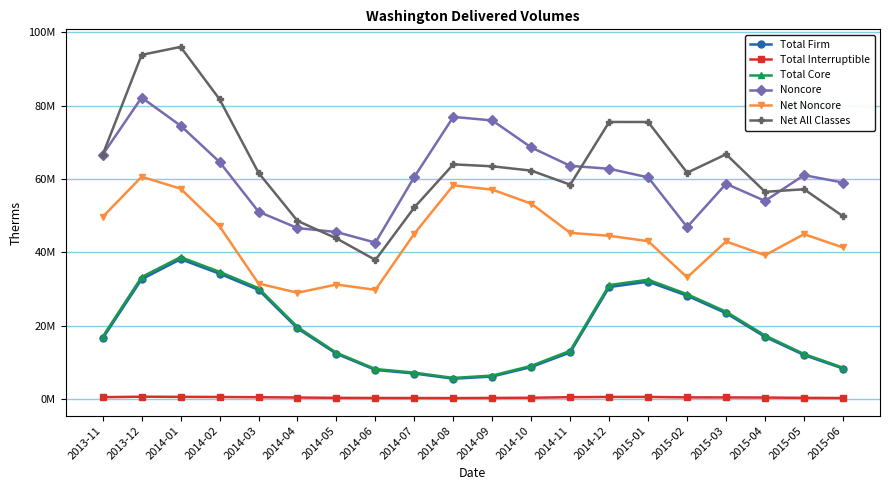

Reading right to left, list all the values displayed in this chart.

Total Firm: 8273412	11964679	16913305	23368270	28129806	31953142	30498867	12660619	8693828	6105586	5498677	6922621	7895617	12299626	19218448	29733819	34131394	38097877	32626275	16473275
Total Interruptible: 240524	282941	373015	403675	419792	541590	538938	472873	313034	263729	220229	239824	249477	287525	382909	460577	523743	558326	603447	475068
Total Core: 8513936	12247620	17286320	23771945	28549598	32494732	31037805	13133492	9006862	6369315	5718906	7162445	8145094	12587151	19601357	30194396	34655137	38656203	33229722	16948343
Noncore: 58983155	61014083	53979036	58650196	46864725	60404698	62749109	63553432	68551045	75929244	76896348	60549142	42610815	45507535	46583480	51049524	64605124	74500359	82165316	66584523
Net Noncore: 41289749	44923157	39171768	42929967	33127030	43008045	44477359	45272865	53240234	57050907	58240050	45068388	29742903	31179964	28943531	31459098	47048399	57326161	60581077	49623897
Net All Classes: 49803685	57170777	56458088	66701912	61676628	75502777	75515164	58406357	62247096	63420222	63958956	52230833	37887997	43767115	48544888	61653494	81703536	95982364	93810799	66572240